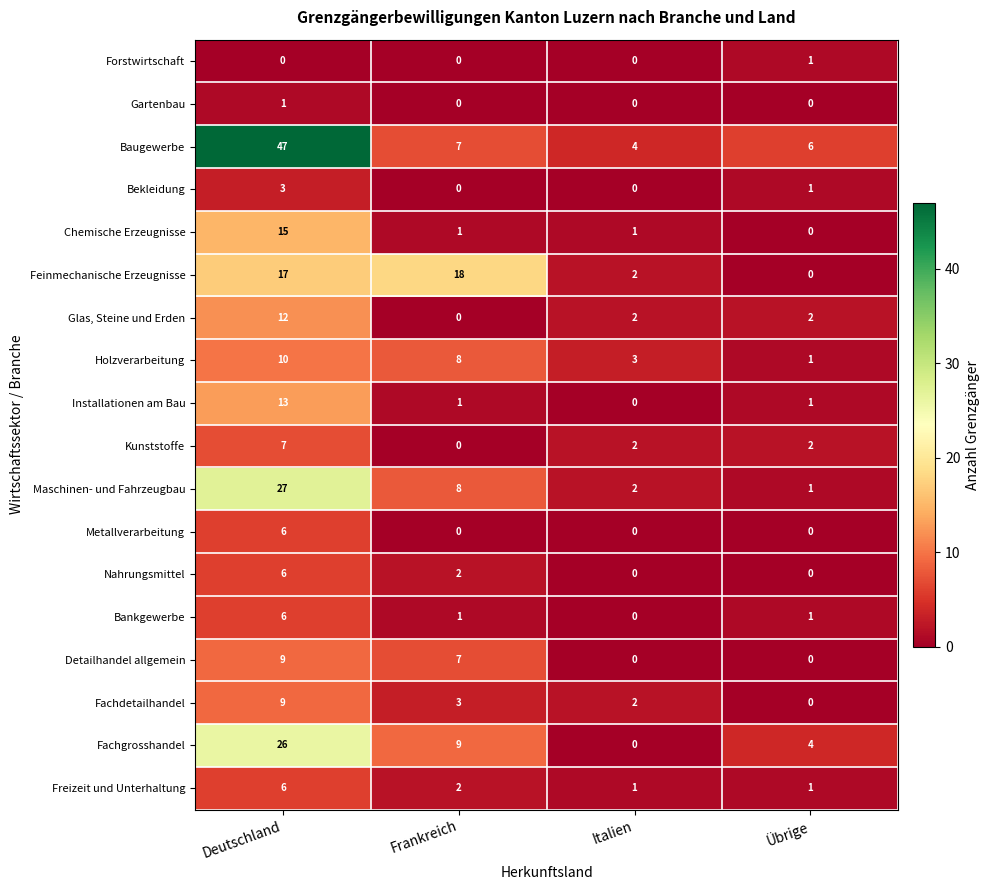

Read the Bekleidung value at Deutschland.

3